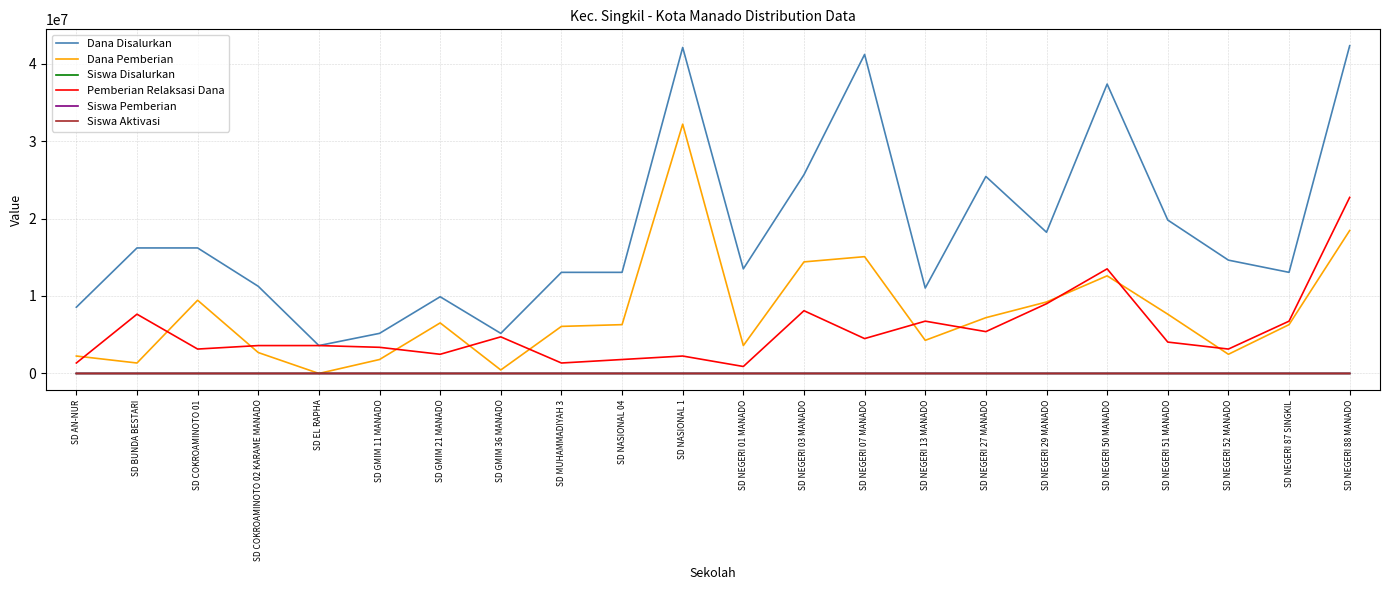

What position from the left is SD NEGERI 52 MANADO?

20